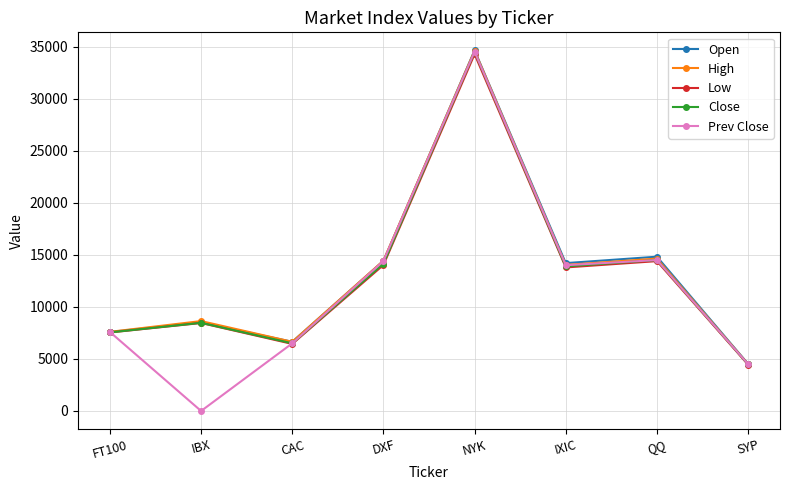

At which category is the sum across all series the highest?

NYK